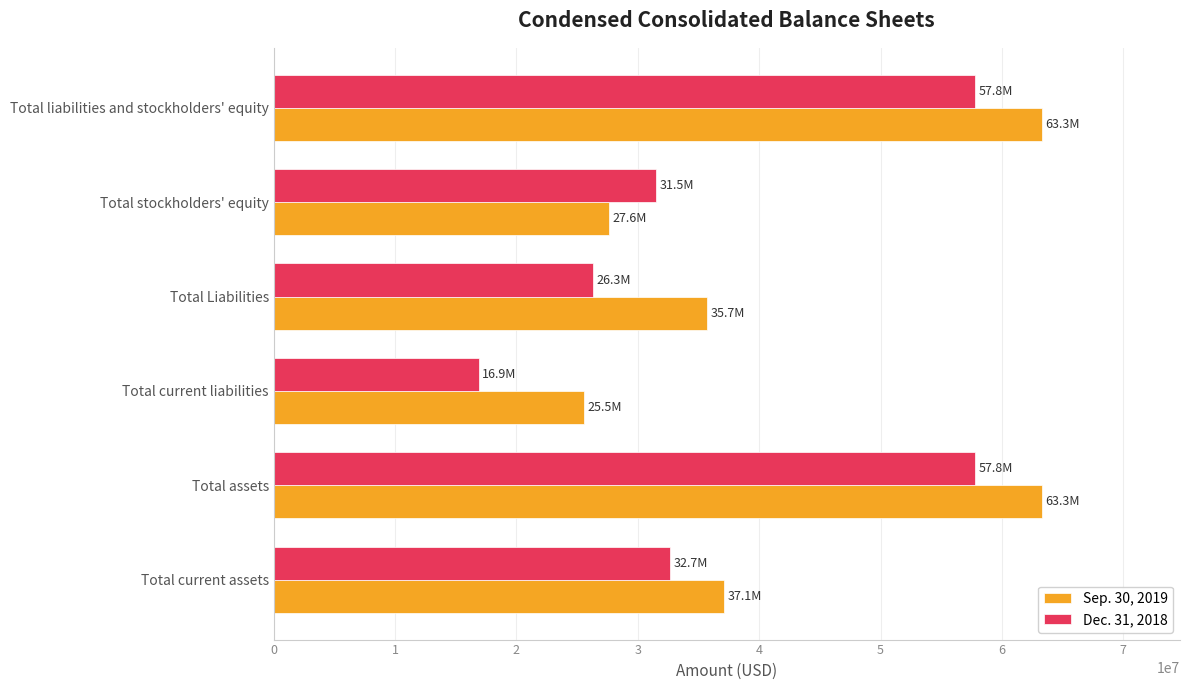

Which series has the largest total across all categories?

Sep. 30, 2019